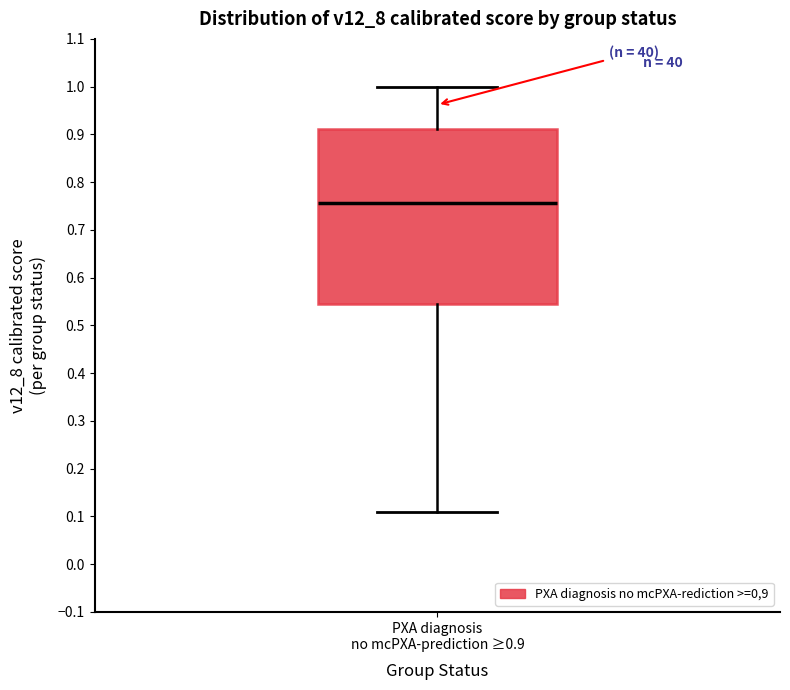

Where is the upper edge of the box for PXA diagnosis no mcPXA-prediction ≥0.9 on the y-axis? The values are not printed on the chart, so give them approximately, as read against the axis.

0.91